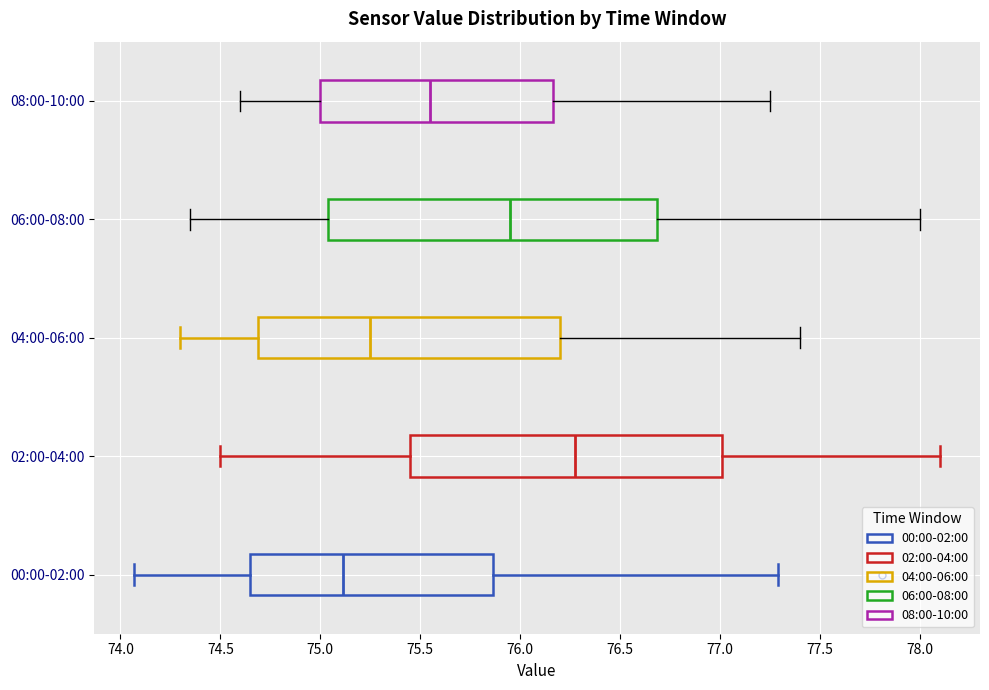

Reading bottom to top, transcribe this box plot: for each box, give where its median line is, the range the box spans, and where its two whiskers end, as read against the x-axis. The values are not printed on the chart, so give them approximately, as read against the axis.

00:00-02:00: median 75.10, box 74.65 to 75.85, whiskers 74.05 to 77.30
02:00-04:00: median 76.30, box 75.45 to 77.00, whiskers 74.50 to 78.10
04:00-06:00: median 75.25, box 74.70 to 76.20, whiskers 74.30 to 77.40
06:00-08:00: median 75.95, box 75.05 to 76.70, whiskers 74.35 to 78.00
08:00-10:00: median 75.55, box 75.00 to 76.15, whiskers 74.60 to 77.25